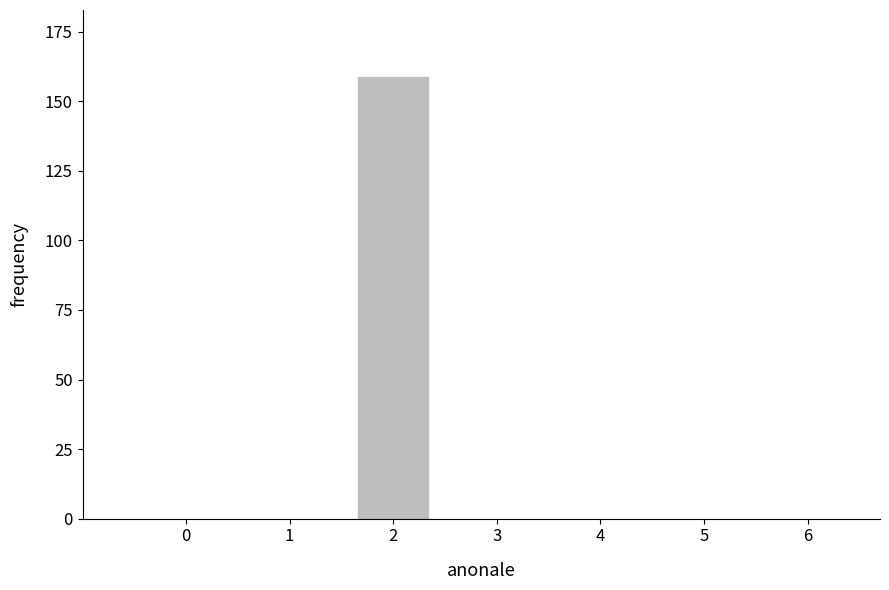

Reading left to right, transcribe all the data shown in this chart.

0=0	1=0	2=159	3=0	4=0	5=0	6=0